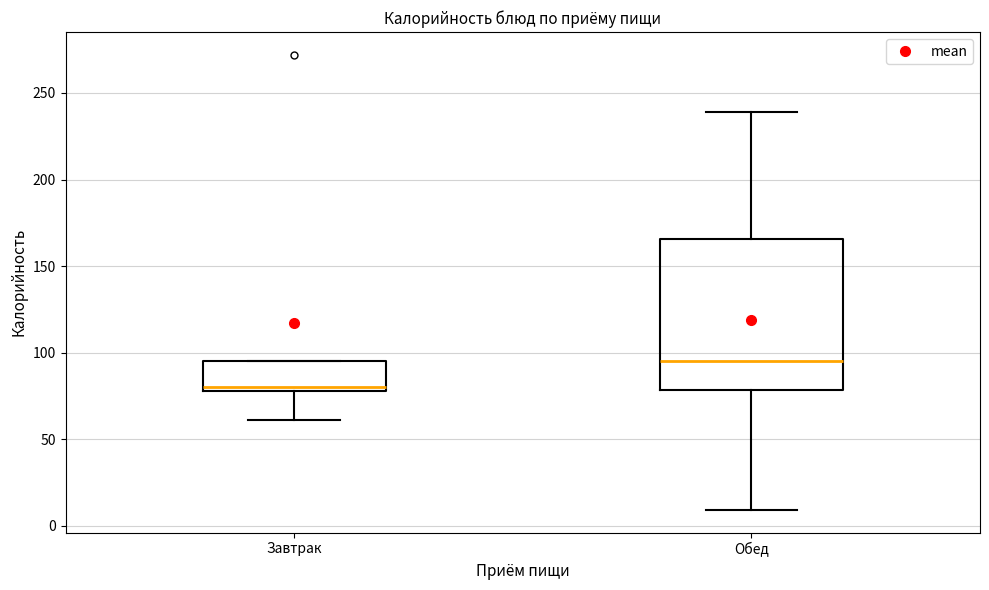

Which box's median line is the highest?

Обед